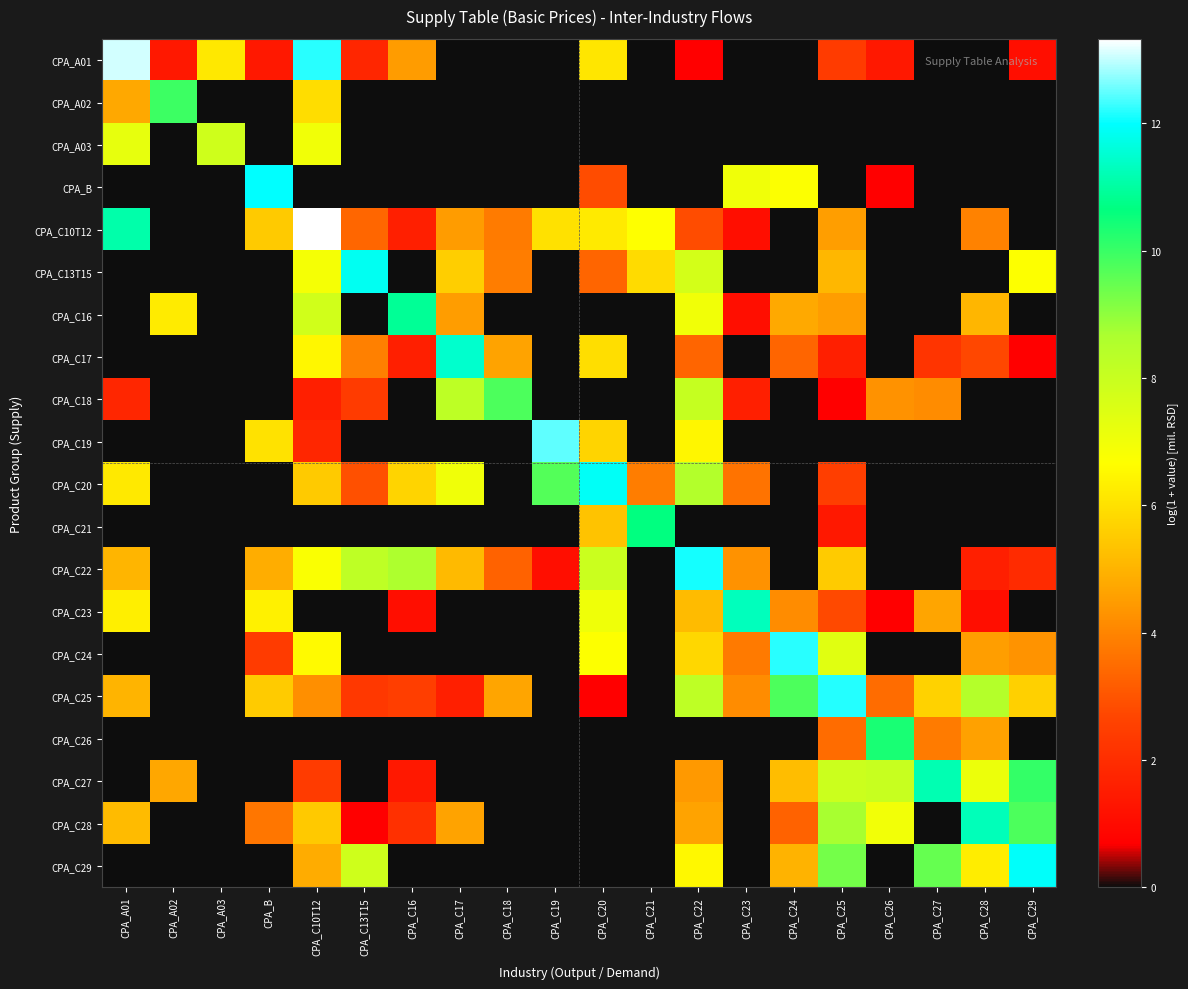

How many distinct data groups are displayed?

20